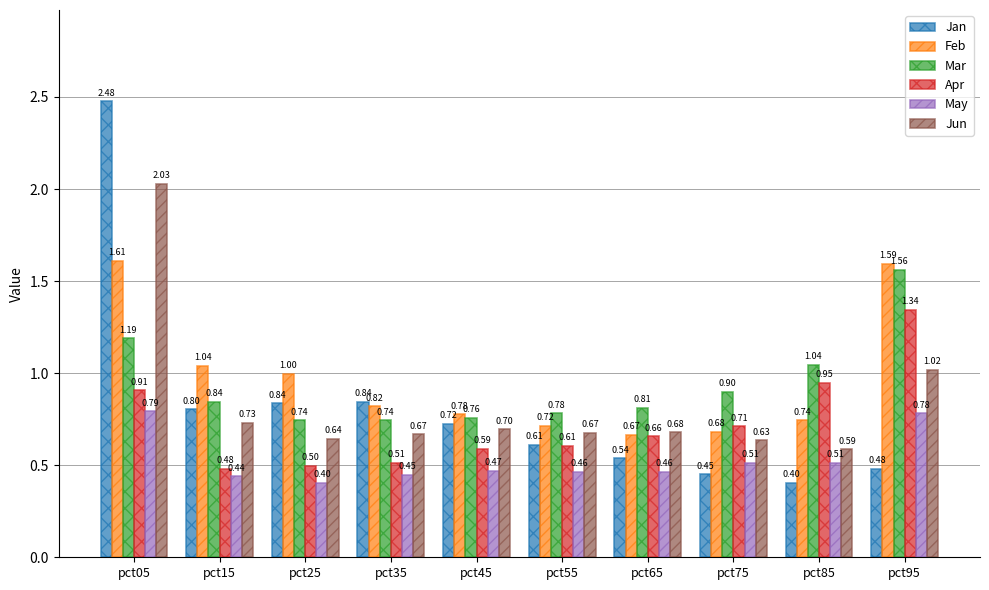

List the labels in order of Feb value, smallest first.

pct65, pct75, pct55, pct85, pct45, pct35, pct25, pct15, pct95, pct05